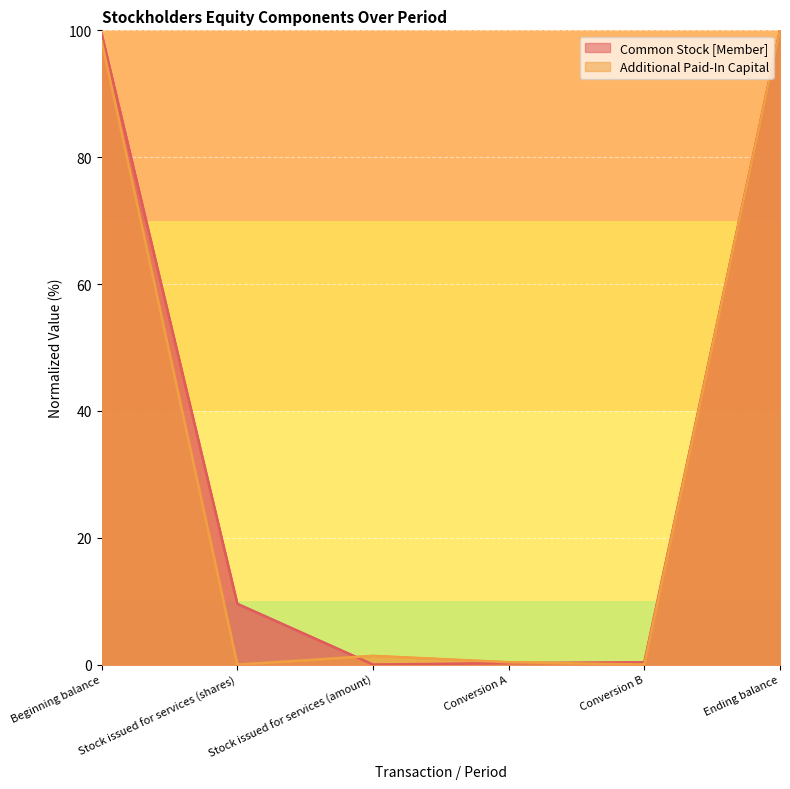

What is the difference between the highest and lowest values at Conversion B?

0.3